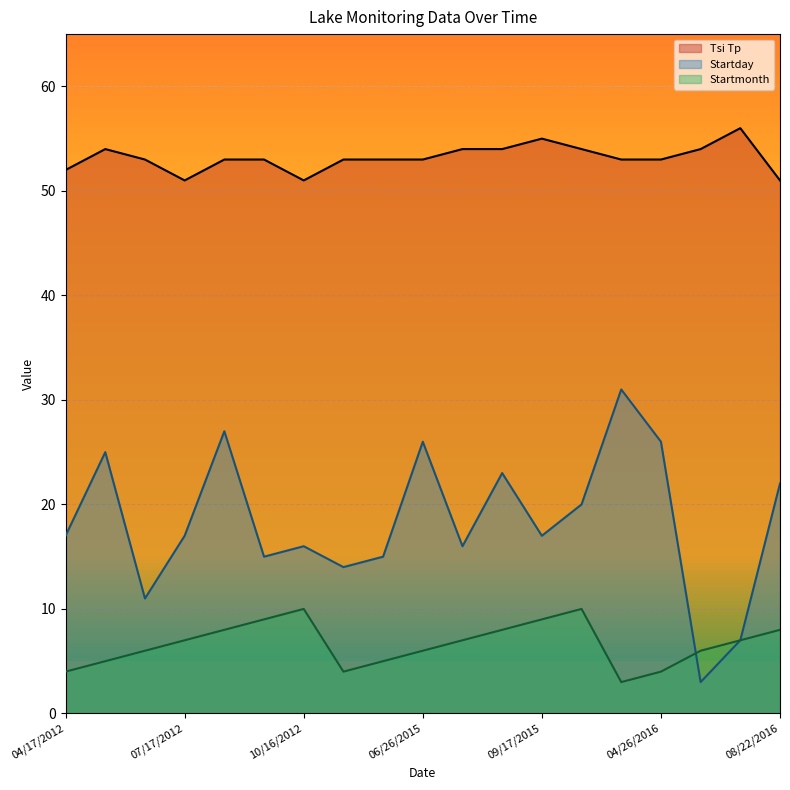

Rank the series at 07/07/2016 from lowest to highest value.

Startday, Startmonth, Tsi Tp